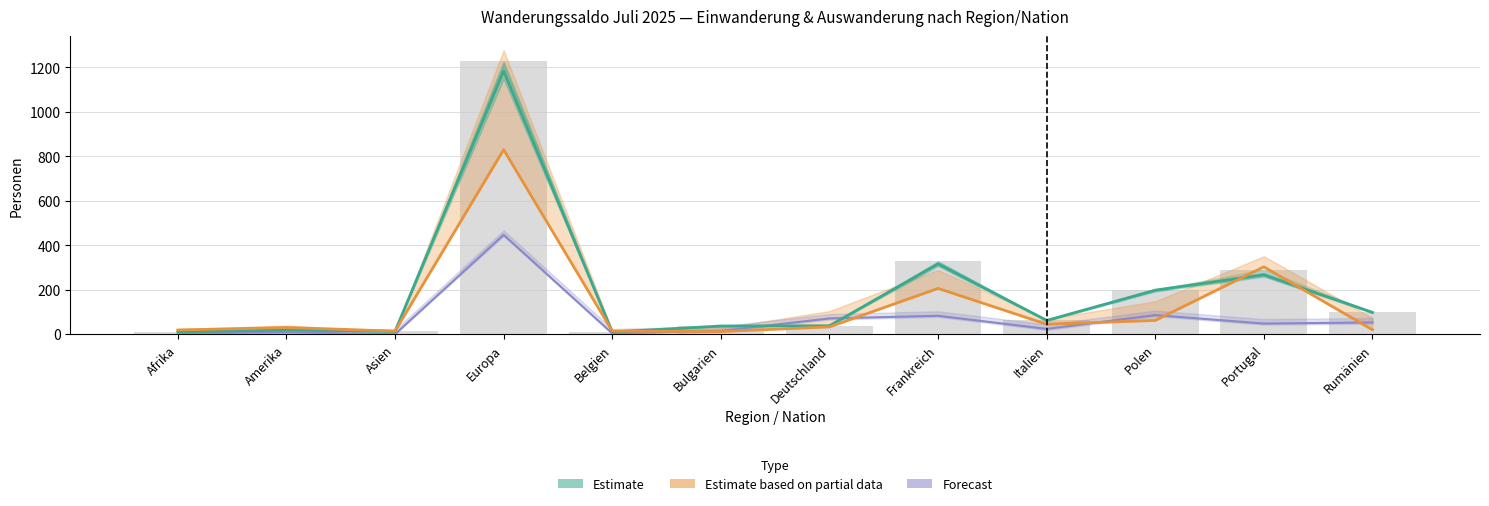

How many values in the Estimate based on partial data (Wegzug) series are below 33?

6